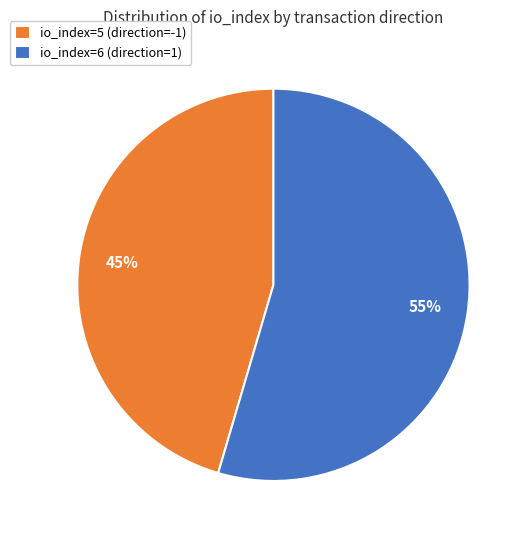

Do io_index=6 (direction=1) and io_index=5 (direction=-1) together represent more than half of the pie?

Yes